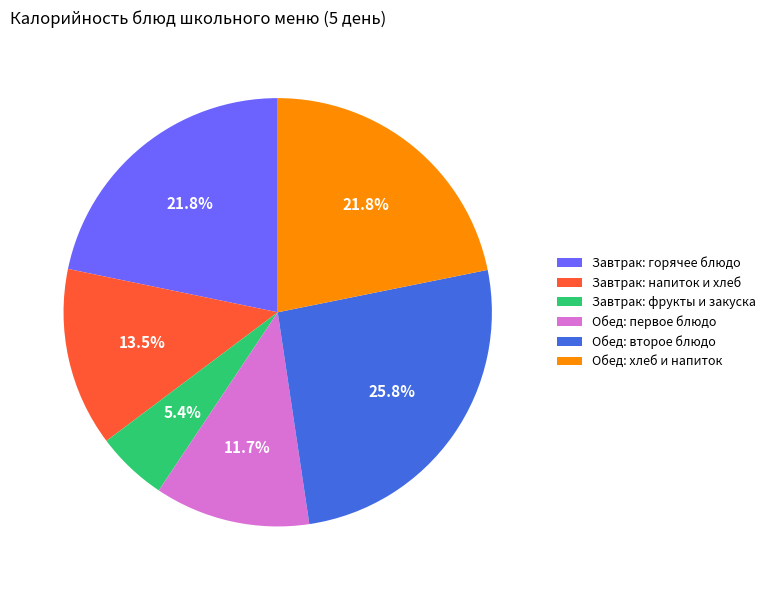

What is the smallest slice in the pie chart?

Завтрак: фрукты и закуска